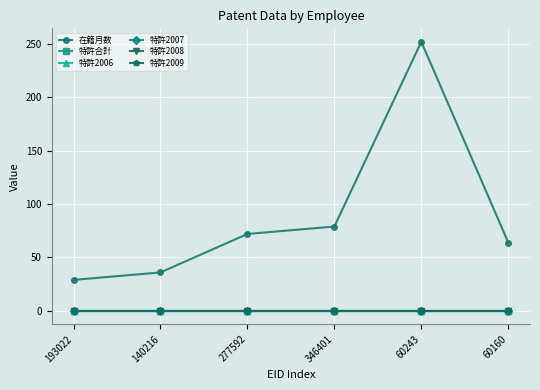

Is this an area chart (filled region under the line)?

No